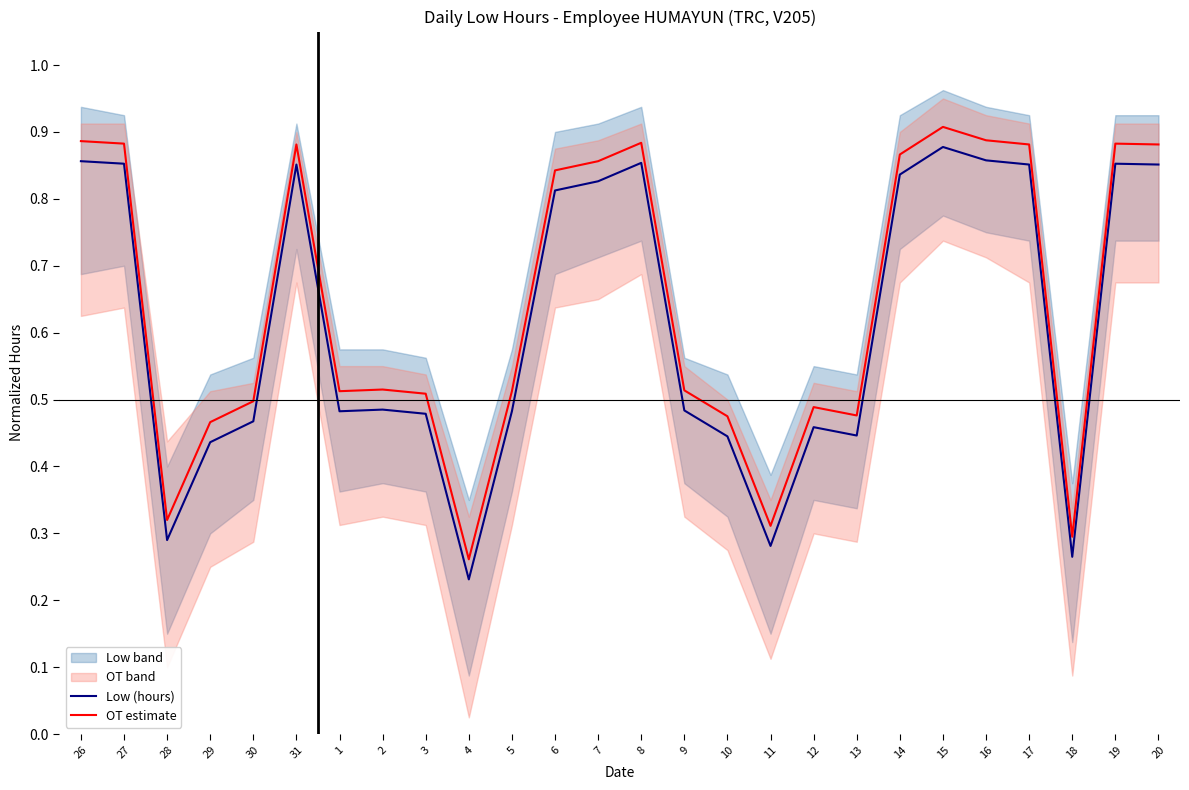

Reading left to right, extract all data points from this chart.

Low (hours): 26=0.9	27=0.9	28=0.3	29=0.4	30=0.5	31=0.9	1=0.5	2=0.5	3=0.5	4=0.2	5=0.5	6=0.8	7=0.8	8=0.9	9=0.5	10=0.4	11=0.3	12=0.5	13=0.4	14=0.8	15=0.9	16=0.9	17=0.9	18=0.3	19=0.9	20=0.9
OT estimate: 26=0.9	27=0.9	28=0.3	29=0.5	30=0.5	31=0.9	1=0.5	2=0.5	3=0.5	4=0.3	5=0.5	6=0.8	7=0.9	8=0.9	9=0.5	10=0.5	11=0.3	12=0.5	13=0.5	14=0.9	15=0.9	16=0.9	17=0.9	18=0.3	19=0.9	20=0.9